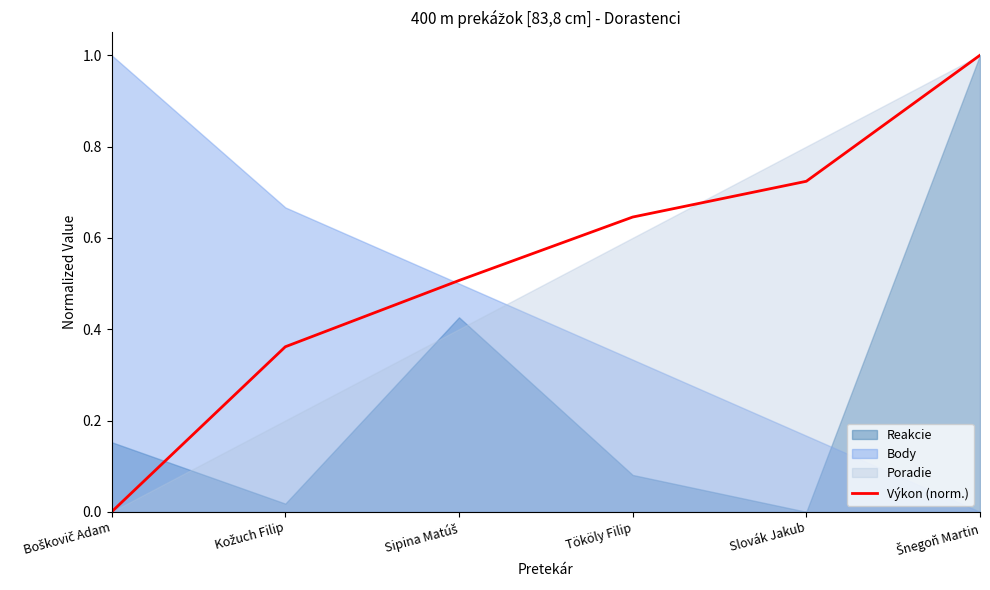

Which label corresponds to the largest value in the chart?

Šnegoň Martin